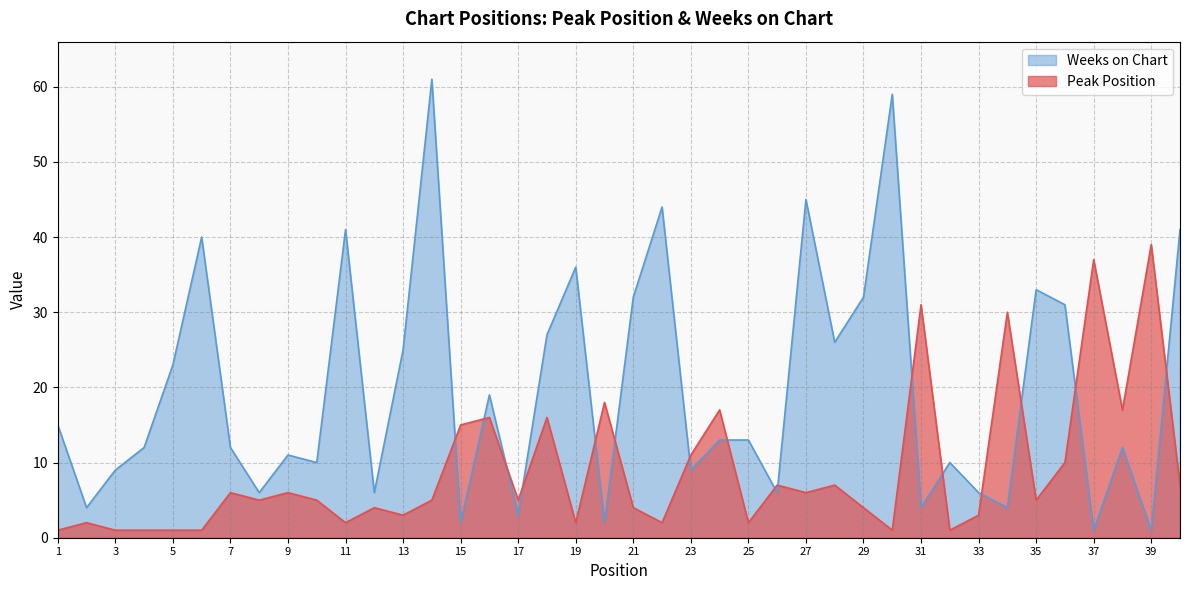

What is the total value across all series at 24?

30